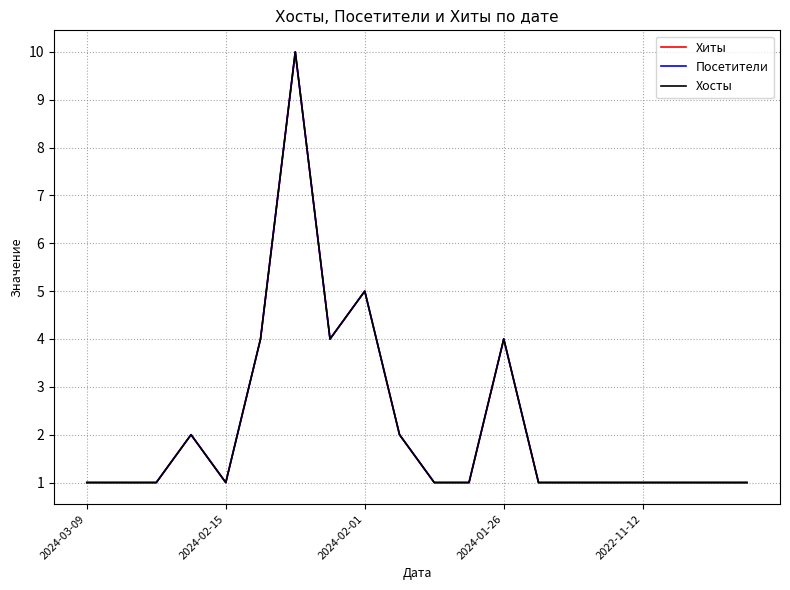

Does the chart display data point markers on the line(s)?

No